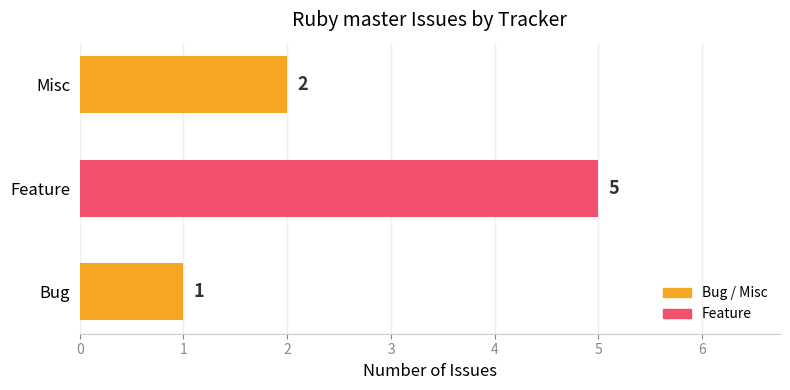

Approximately how many times larger is the value at Bug compared to Misc?

0.5